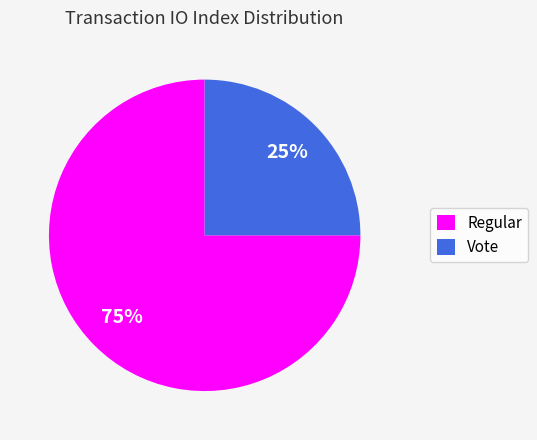

Which slice is the largest?

Regular